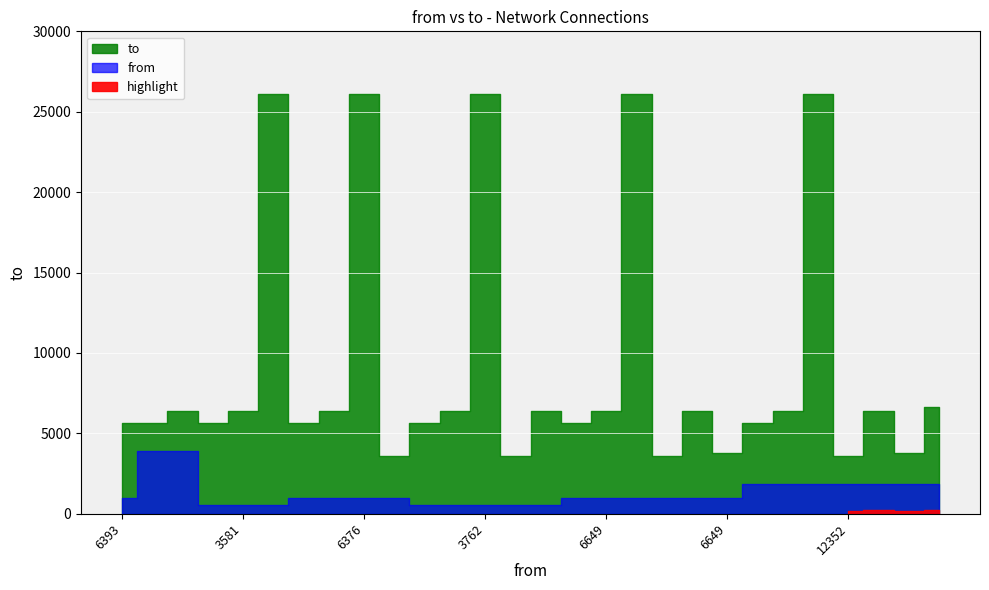

What is the difference between the maximum and minimum values?

22511